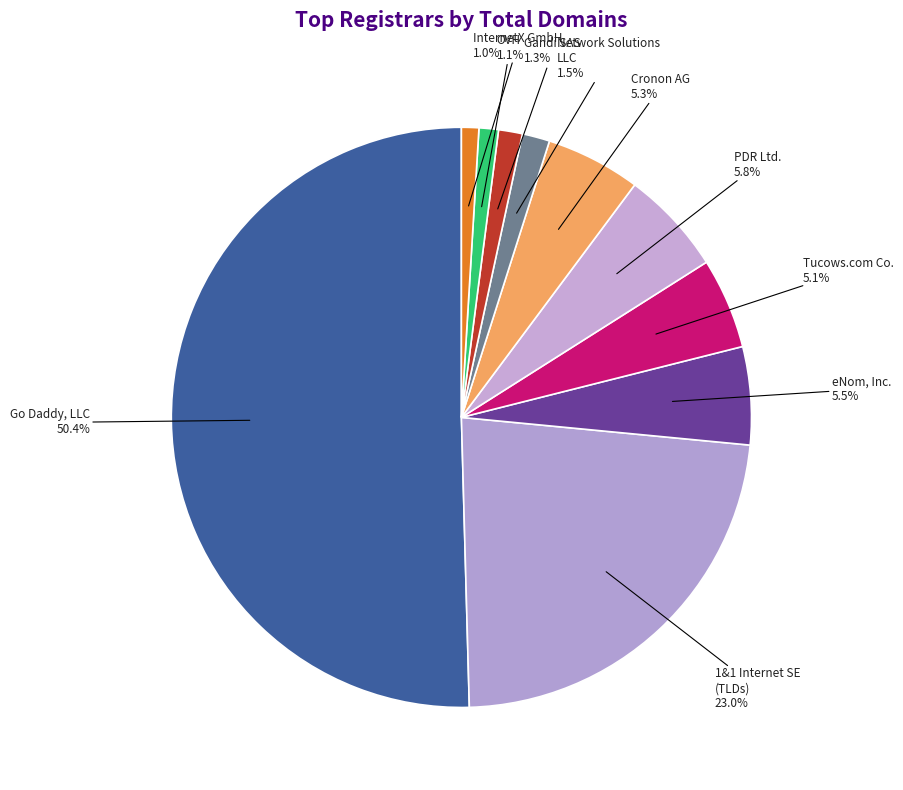

How many segments does this pie chart have?

10